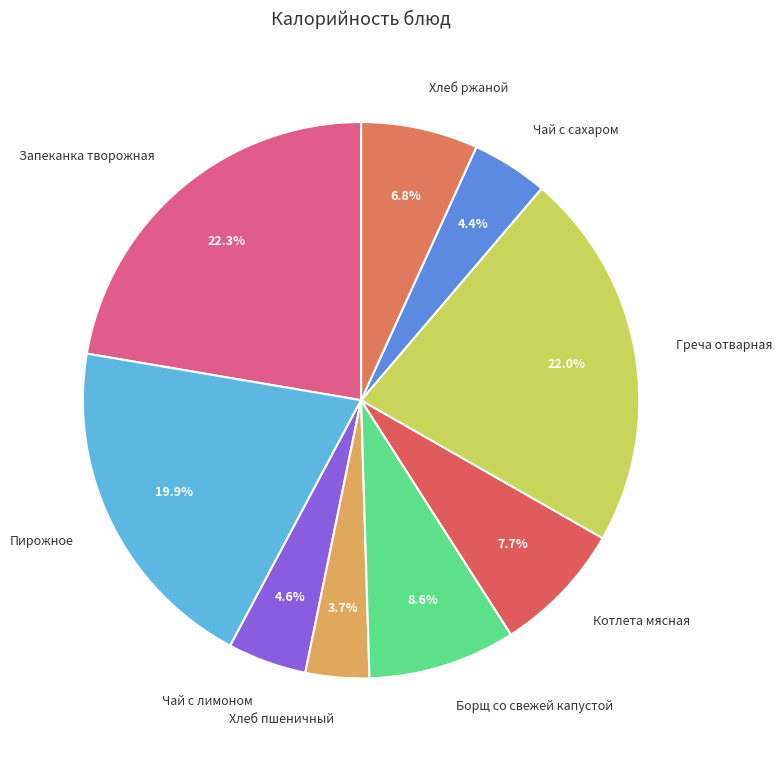

To the nearest percent, what portion does Котлета мясная represent?

8%